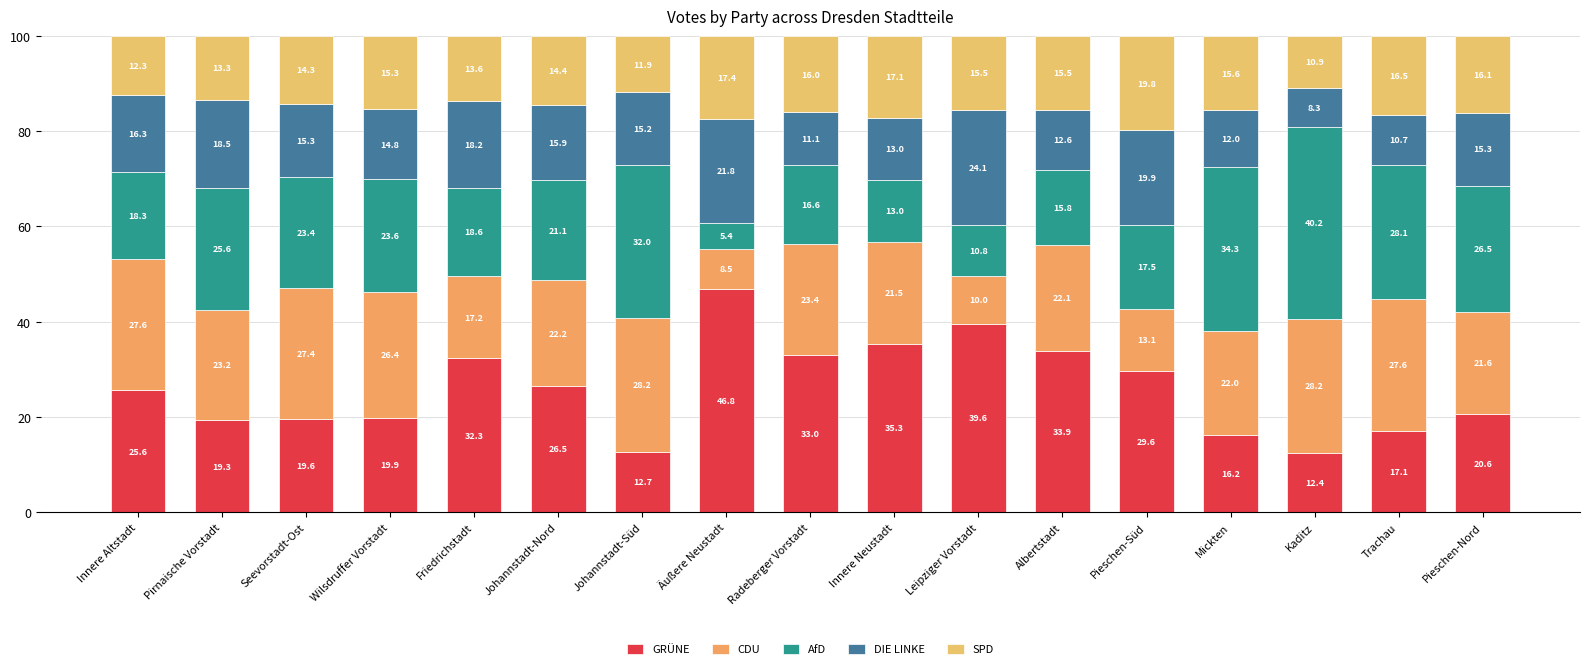

What is the difference between the second highest and minimum values in the DIE LINKE series?

13.5